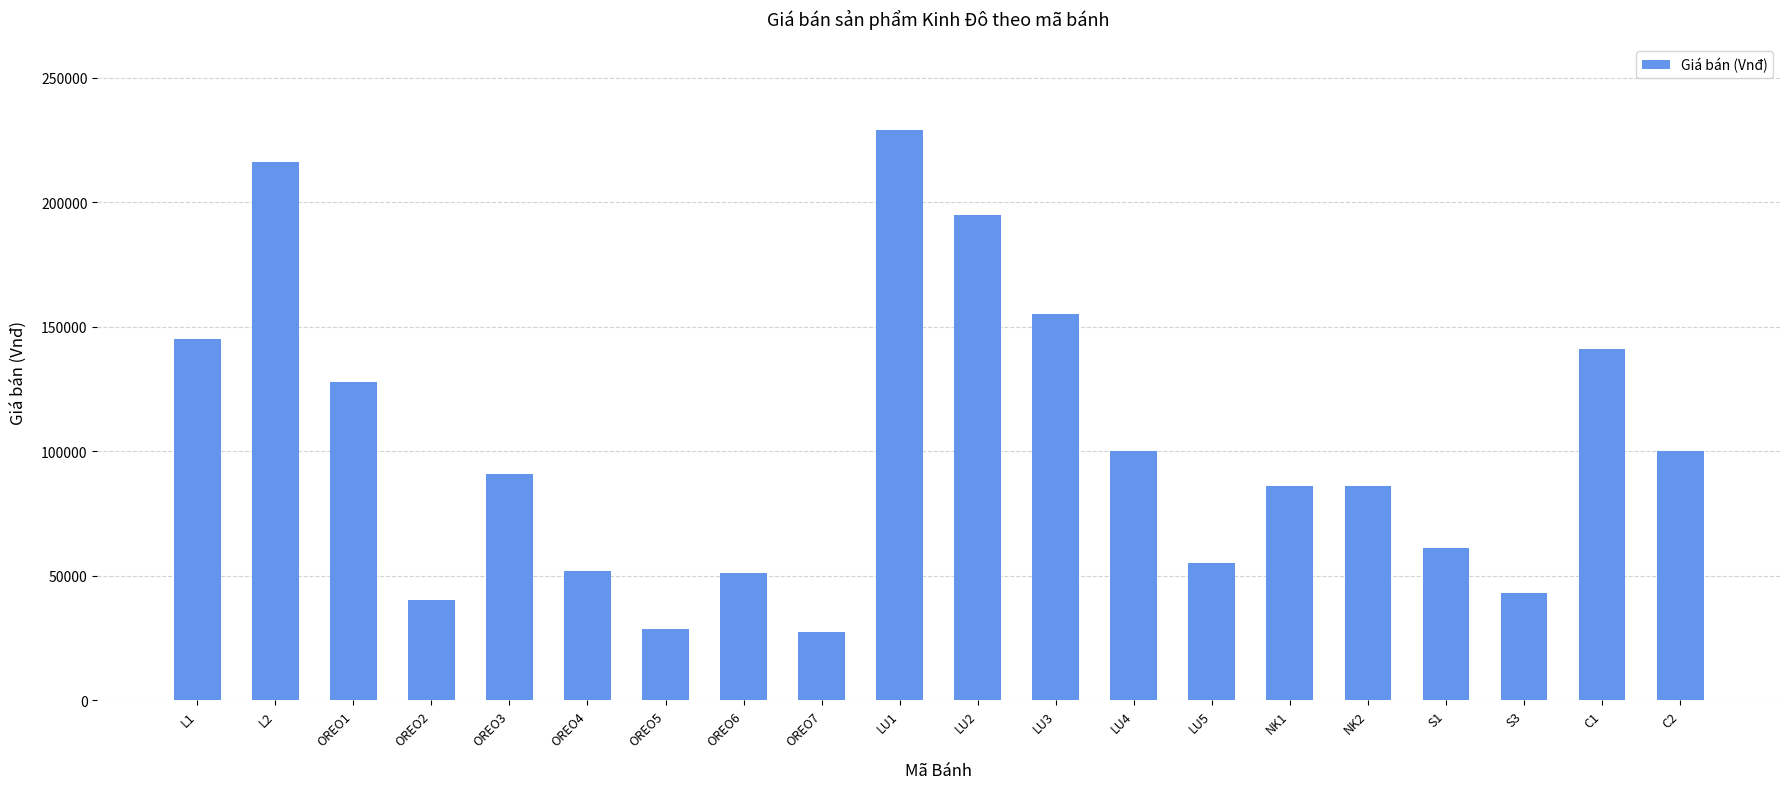

What is the label of the 13th bar from the left?

LU4